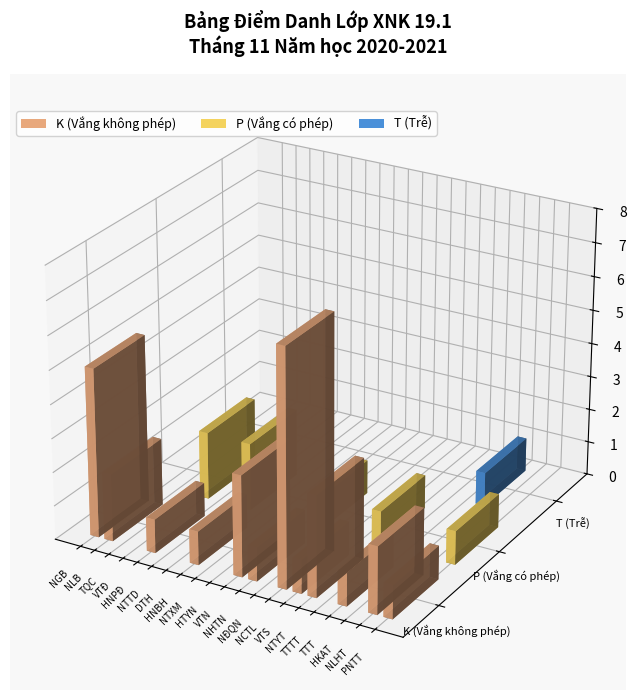

Is the value of K (Vắng không phép) at Nguyễn Lâm Bảo greater than the value of P (Vắng có phép) at Huỳnh Nguyễn Bích Hương?

Yes